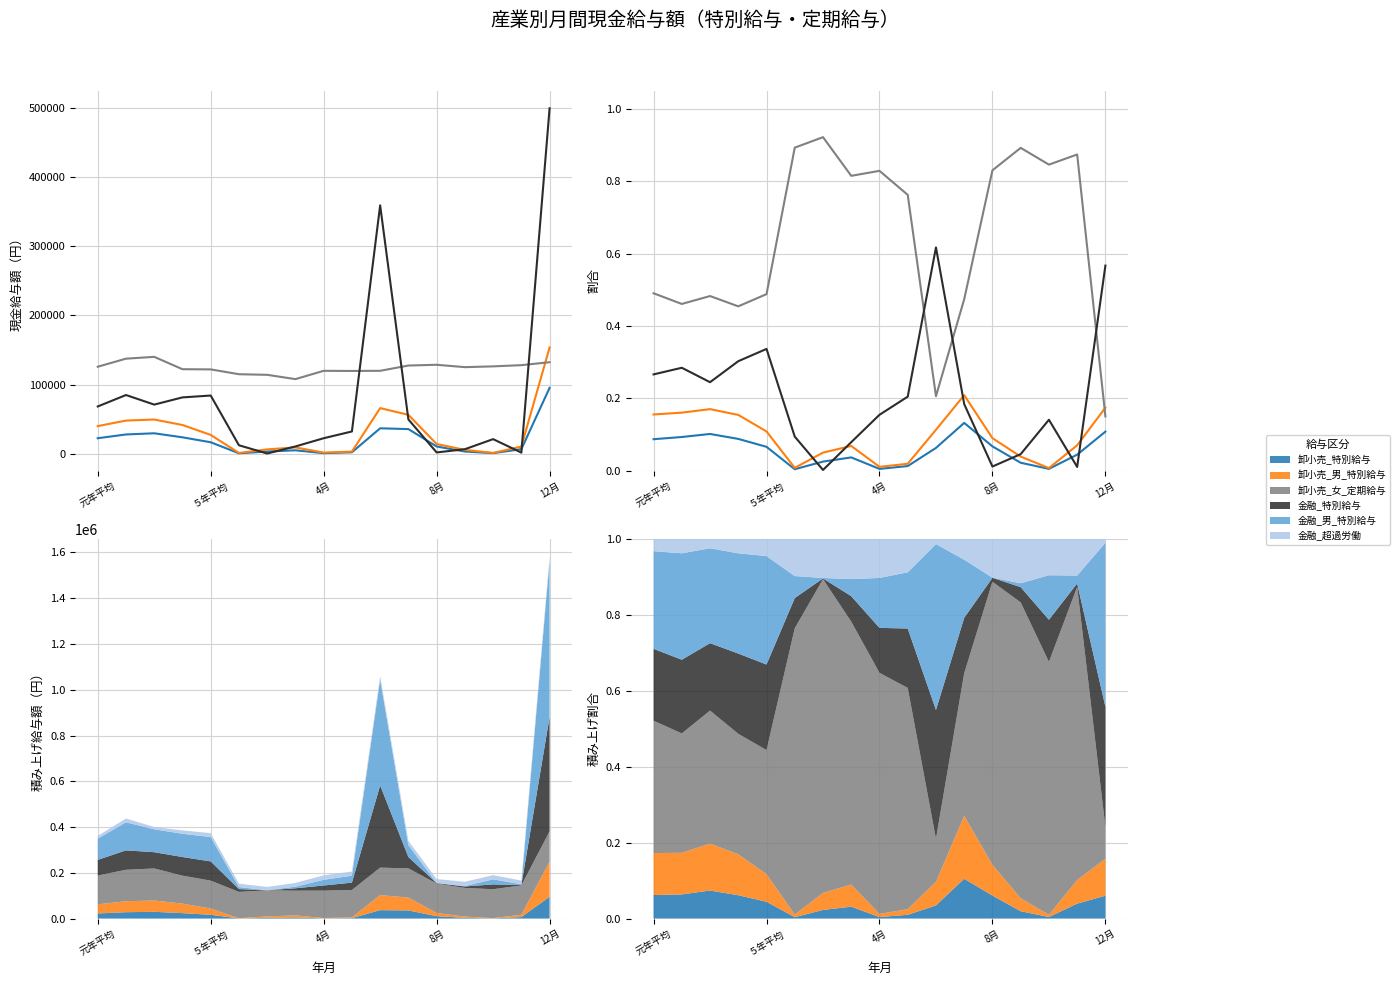

Reading left to right, list all the values displayed in this chart.

卸小売_特別給与: 0.1	0.1	0.1	0.1	0.1	0.0	0.0	0.0	0.0	0.0	0.1	0.1	0.1	0.0	0.0	0.0	0.1
卸小売_男_特別給与: 0.2	0.2	0.2	0.2	0.1	0.0	0.1	0.1	0.0	0.0	0.1	0.2	0.1	0.0	0.0	0.1	0.2
卸小売_女_定期給与: 0.5	0.5	0.5	0.5	0.5	0.9	0.9	0.8	0.8	0.8	0.2	0.5	0.8	0.9	0.8	0.9	0.2
金融_特別給与: 0.3	0.3	0.2	0.3	0.3	0.1	0.0	0.1	0.2	0.2	0.6	0.2	0.0	0.0	0.1	0.0	0.6